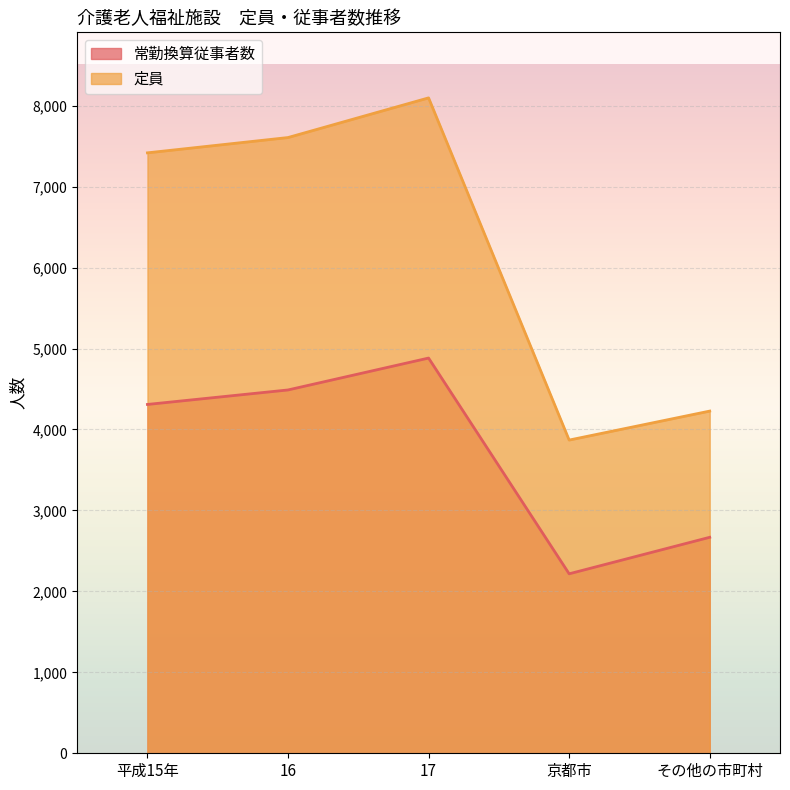

At その他の市町村, list the series in order from largest to smallest.

定員, 常勤換算従事者数